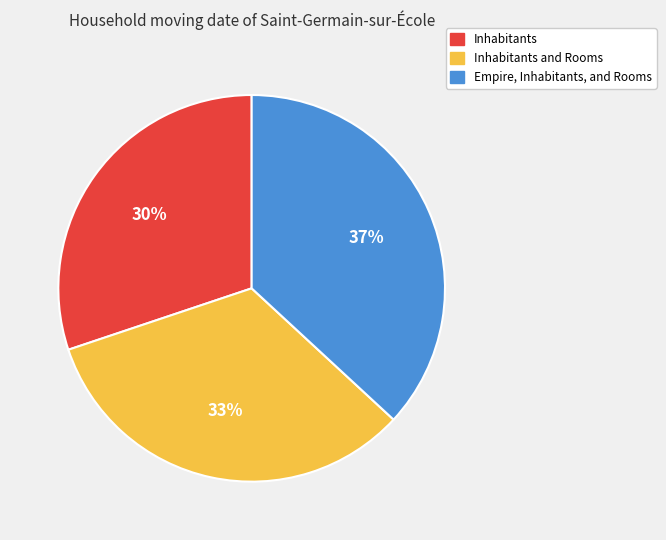

Count the number of slices in the pie.

3